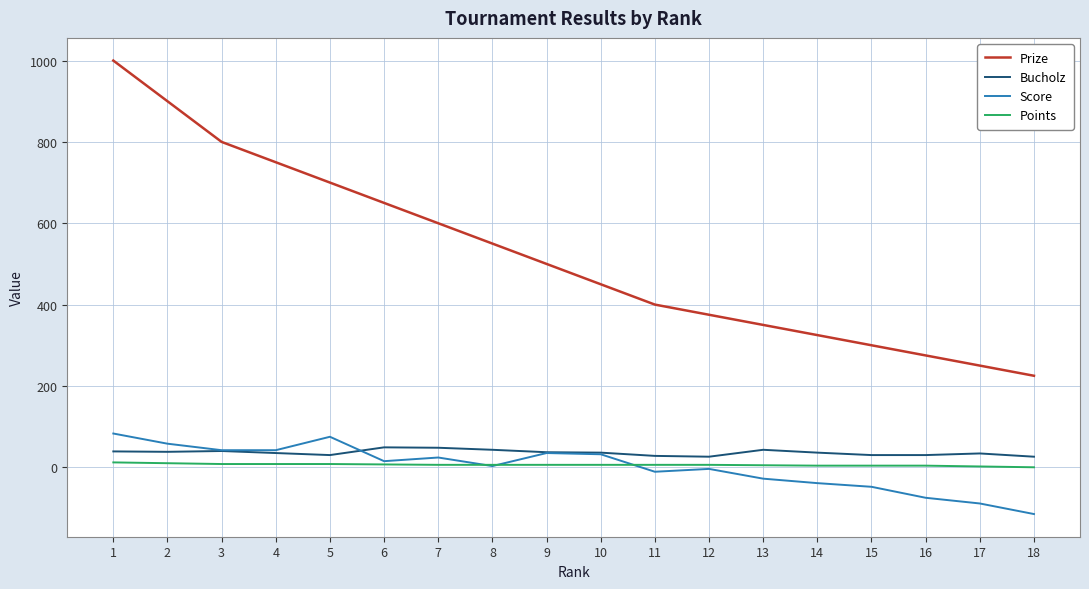

Which series has the largest range (max minus min)?

Prize